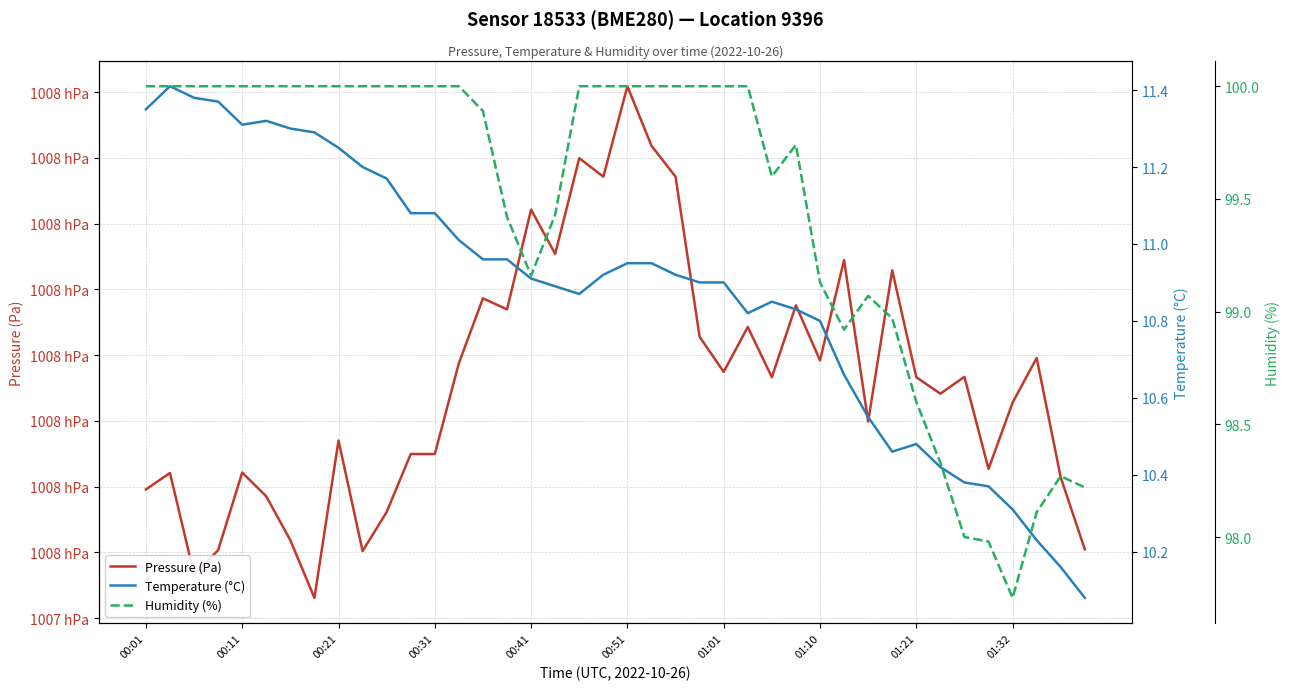

What is the spread (max minus min) of values at 15?

100757.5